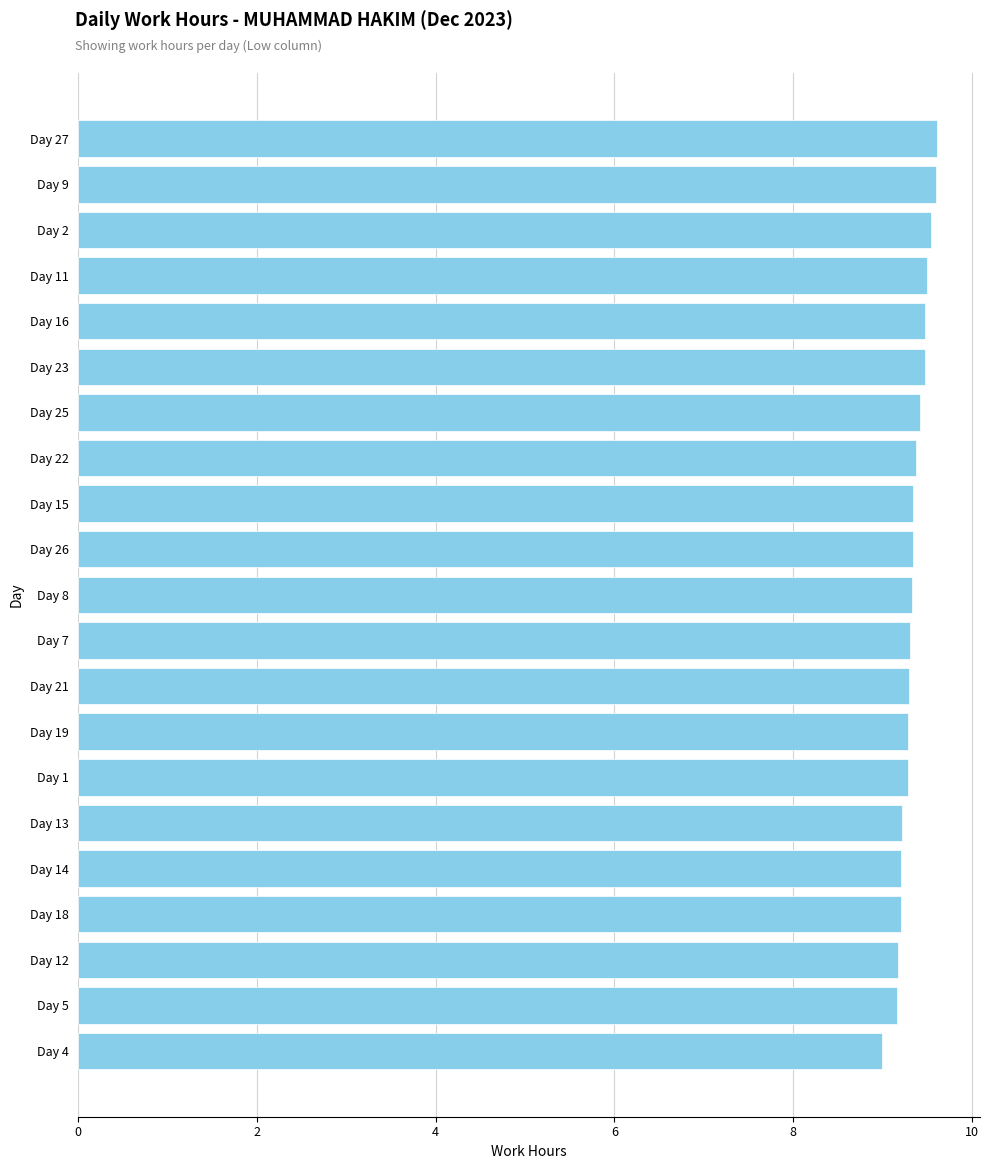

How many values exceed 9?

20